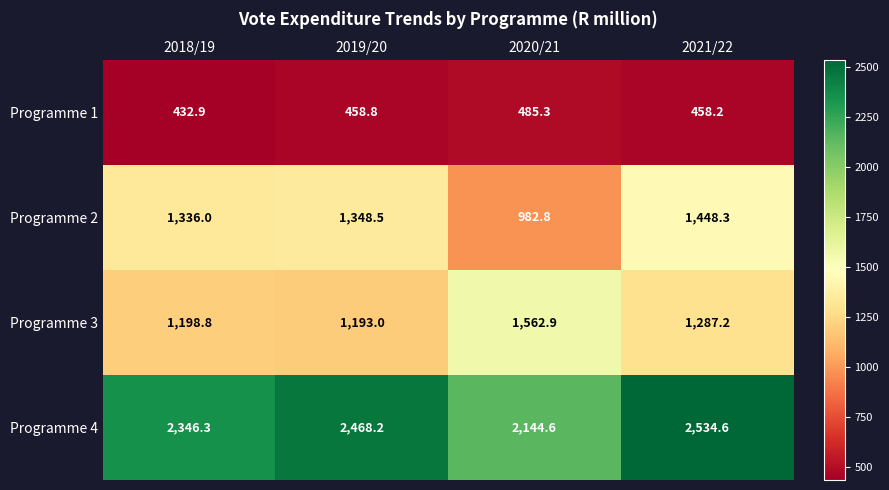

Is it true that Programme 1 equals 458.2 at 2021/22?

True